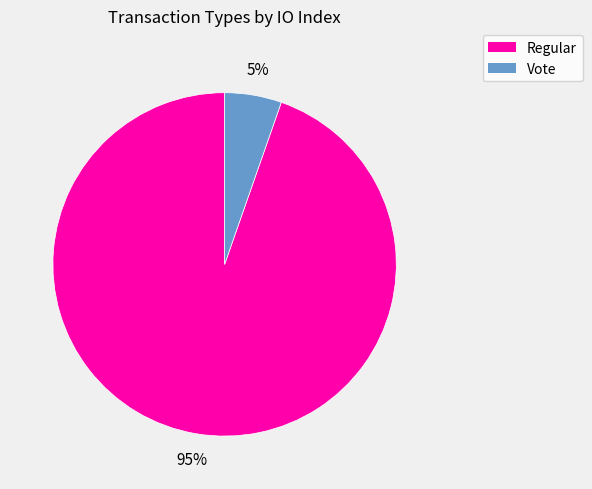

To the nearest percent, what is the average slice percentage?

50%